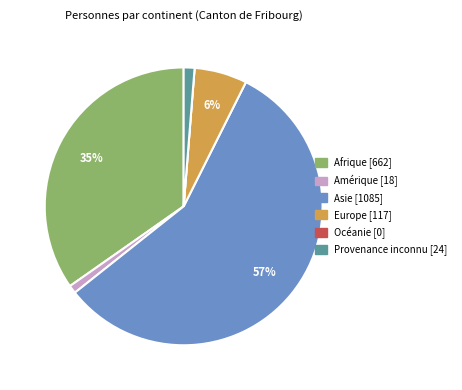

Do Europe and Amérique together represent more than half of the pie?

No